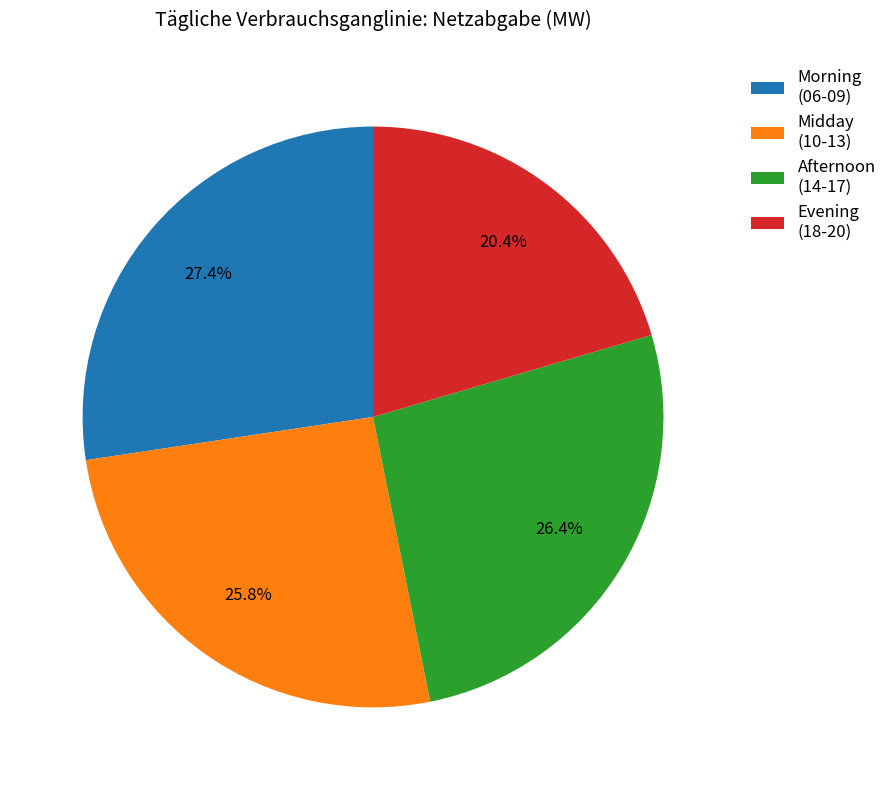

Is the sum of Afternoon (14-17) and Evening (18-20) greater than half?

No